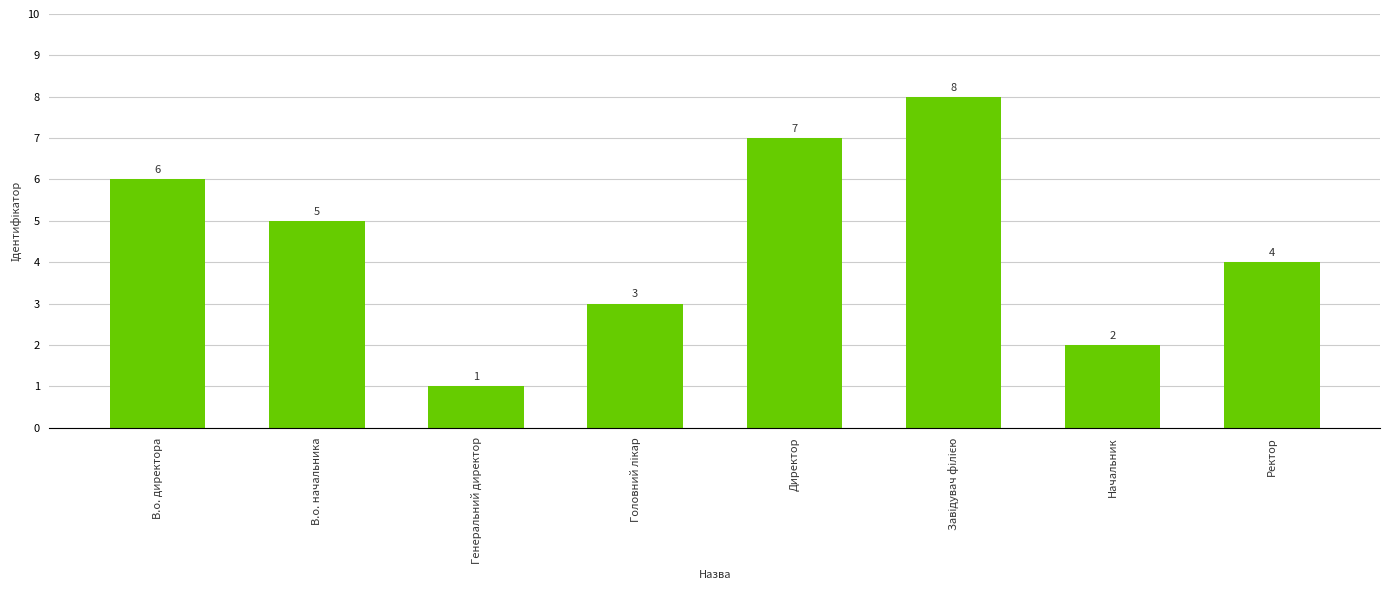

What is the minimum value shown in the chart?

1